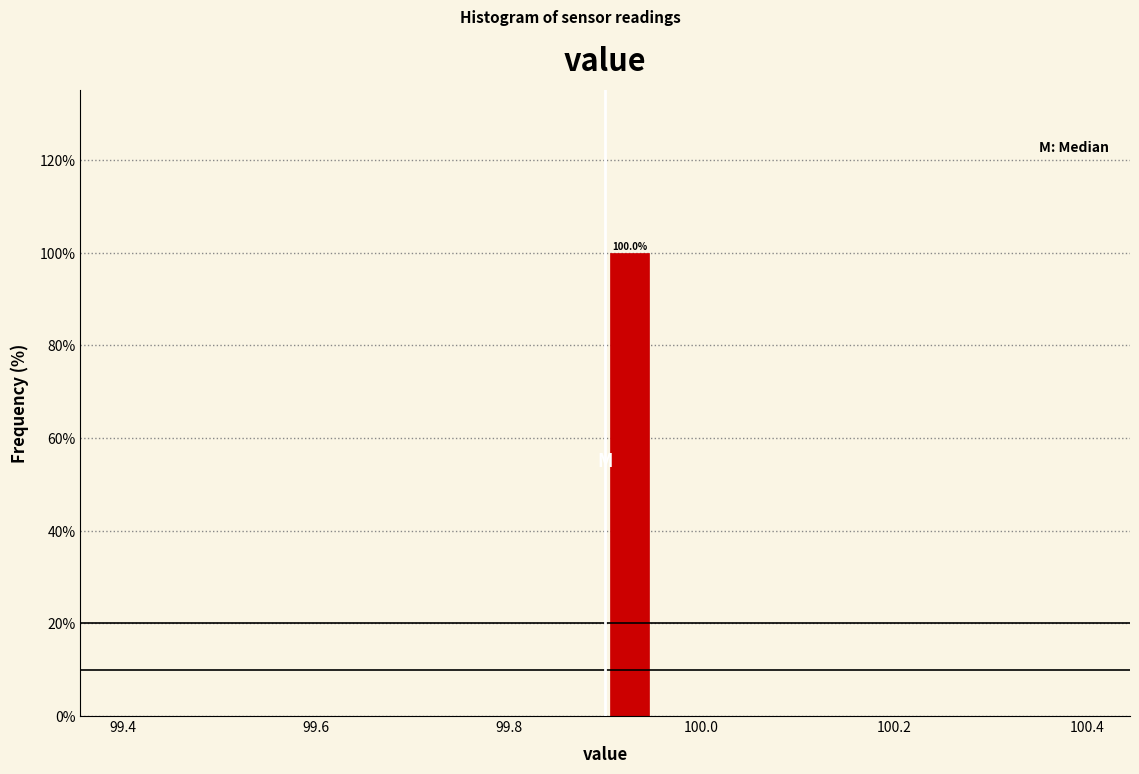

Around what value on the x-axis is the tallest bar? Give the approximate position of its centre, as read against the axis.

99.92